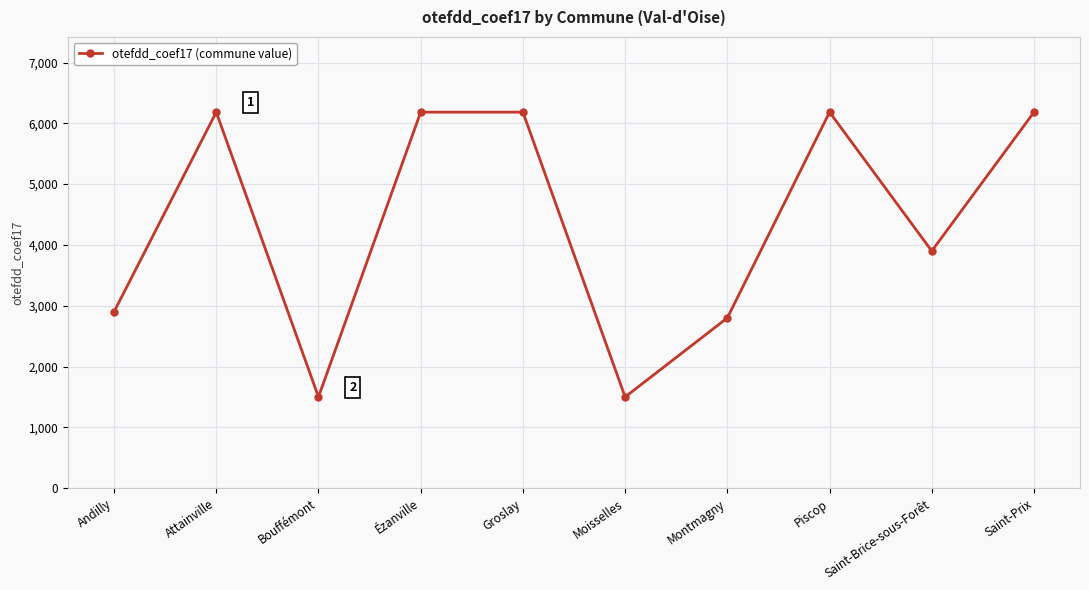

Reading left to right, extract all data points from this chart.

Andilly=2900	Attainville=6184	Bouffémont=1500	Ézanville=6184	Groslay=6184	Moisselles=1500	Montmagny=2800	Piscop=6184	Saint-Brice-sous-Forêt=3900	Saint-Prix=6184